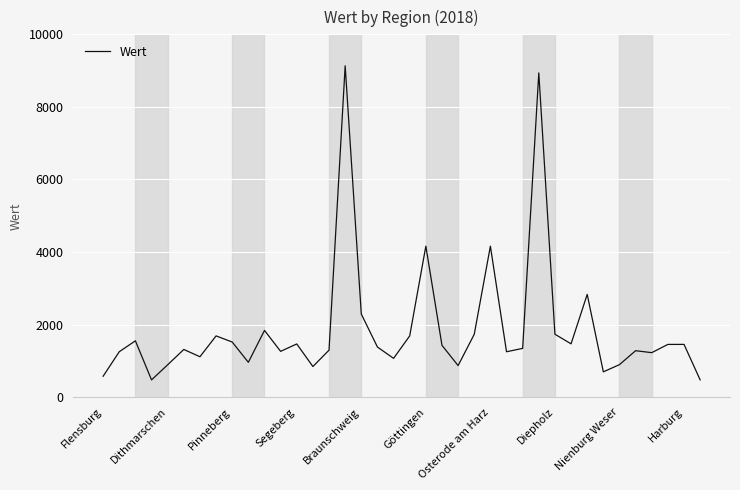

What is the difference between the maximum and minimum values?

8657